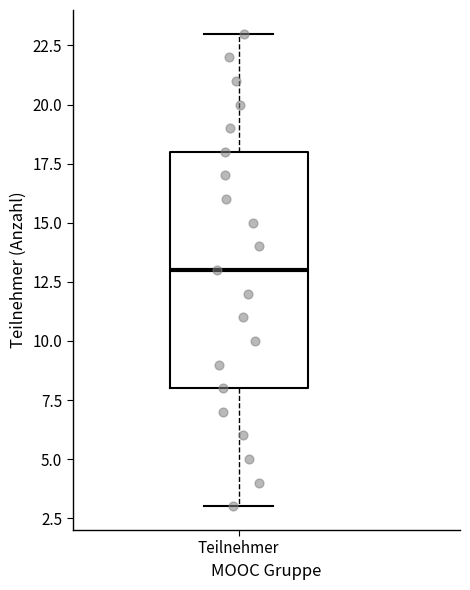

Where does the lower whisker of the box for Teilnehmer end on the y-axis? The values are not printed on the chart, so give them approximately, as read against the axis.

3